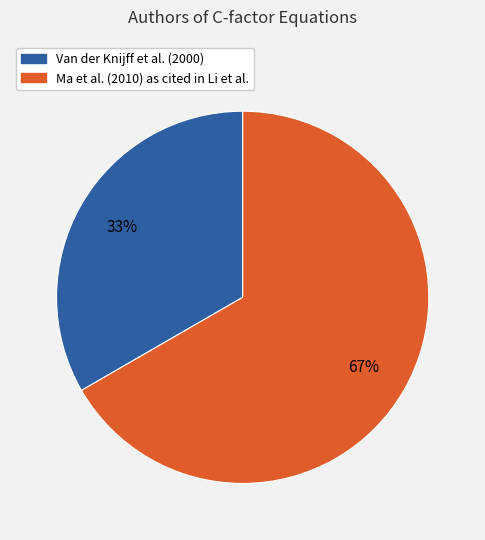

Rank the categories by value from lowest to highest.

Van der Knijff et al. (2000), Ma et al. (2010) as cited in Li et al.